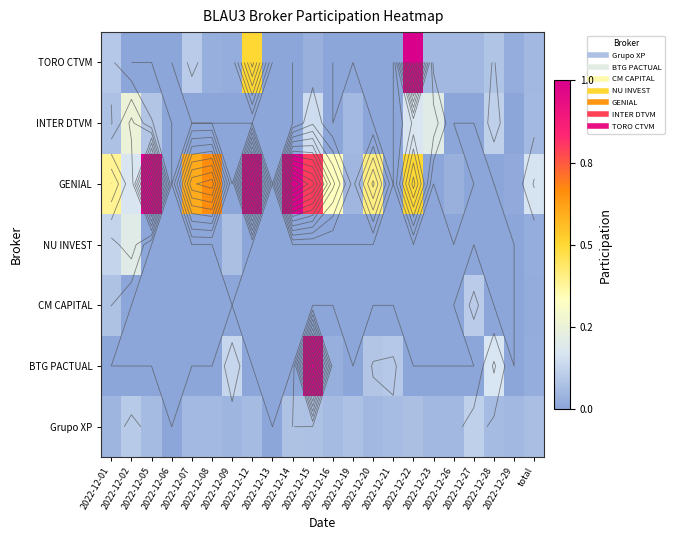

Is the value of GENIAL at 2022-12-26 greater than the value of CM CAPITAL at 2022-12-26?

Yes